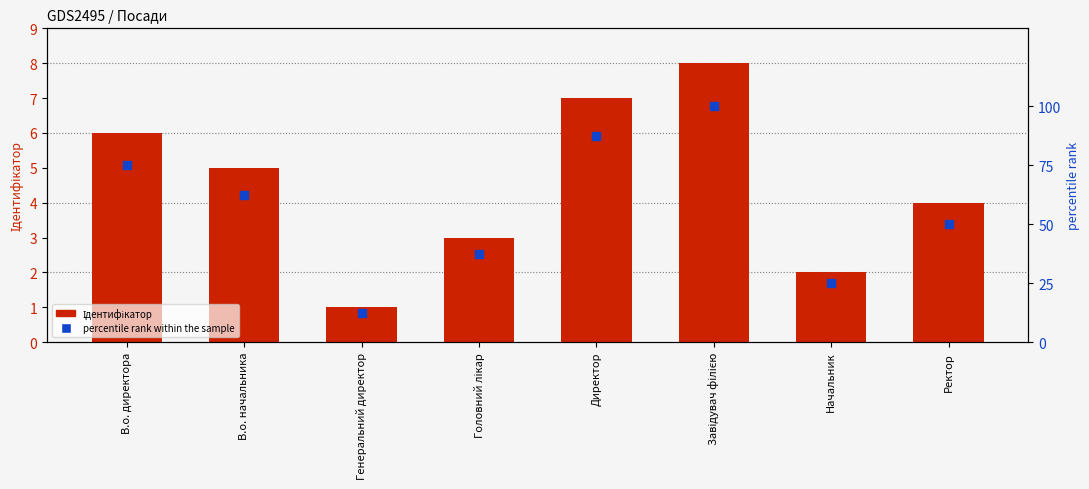

Which series reaches the maximum Y coordinate?

percentile rank within the sample